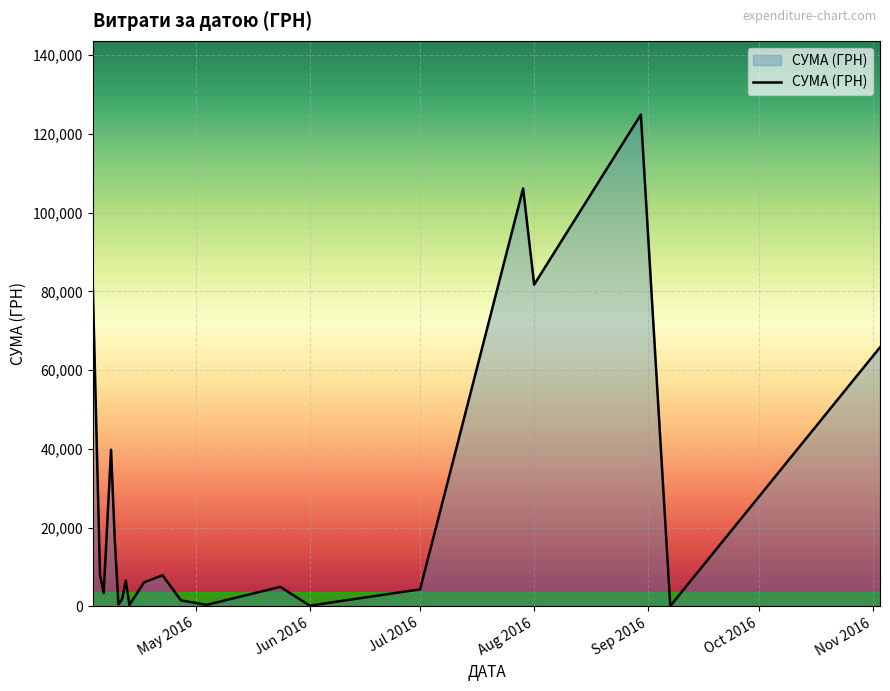

What is the greatest value displayed?

124904.8